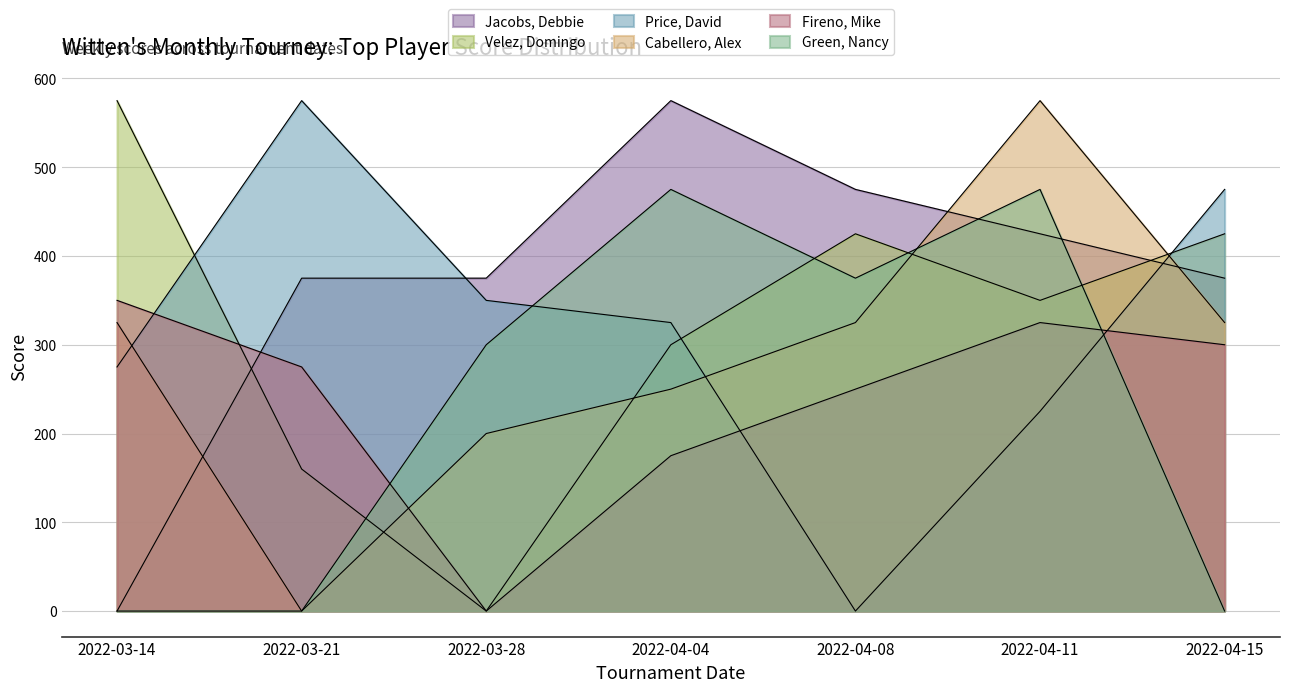

At 2022-03-28, list the series in order from smallest to largest.

Velez, Domingo, Fireno, Mike, Cabellero, Alex, Green, Nancy, Price, David, Jacobs, Debbie